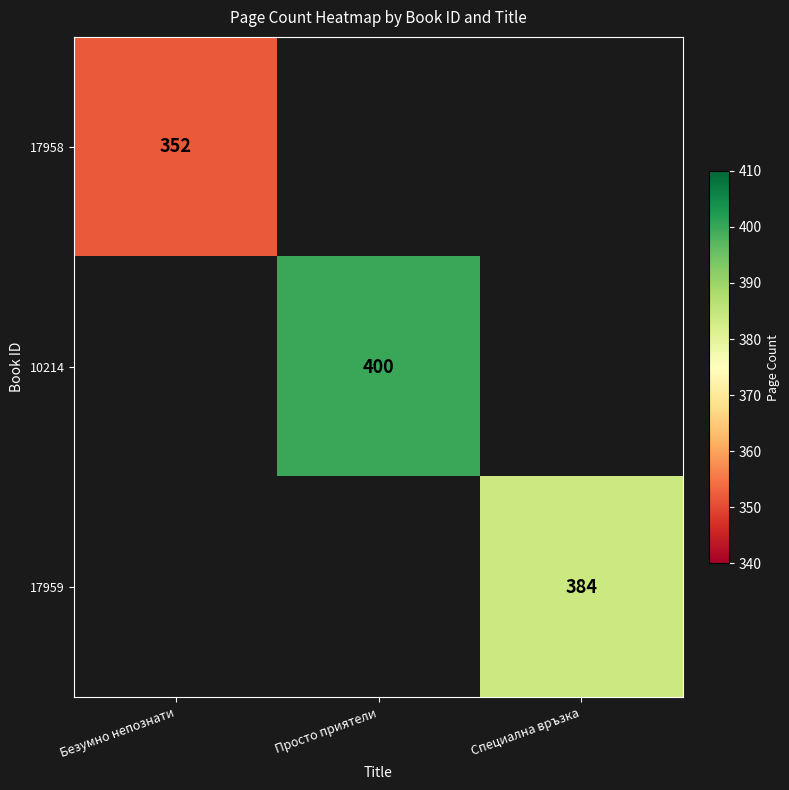

The 17959 series shows 156 at Специална връзка. True or false?

False